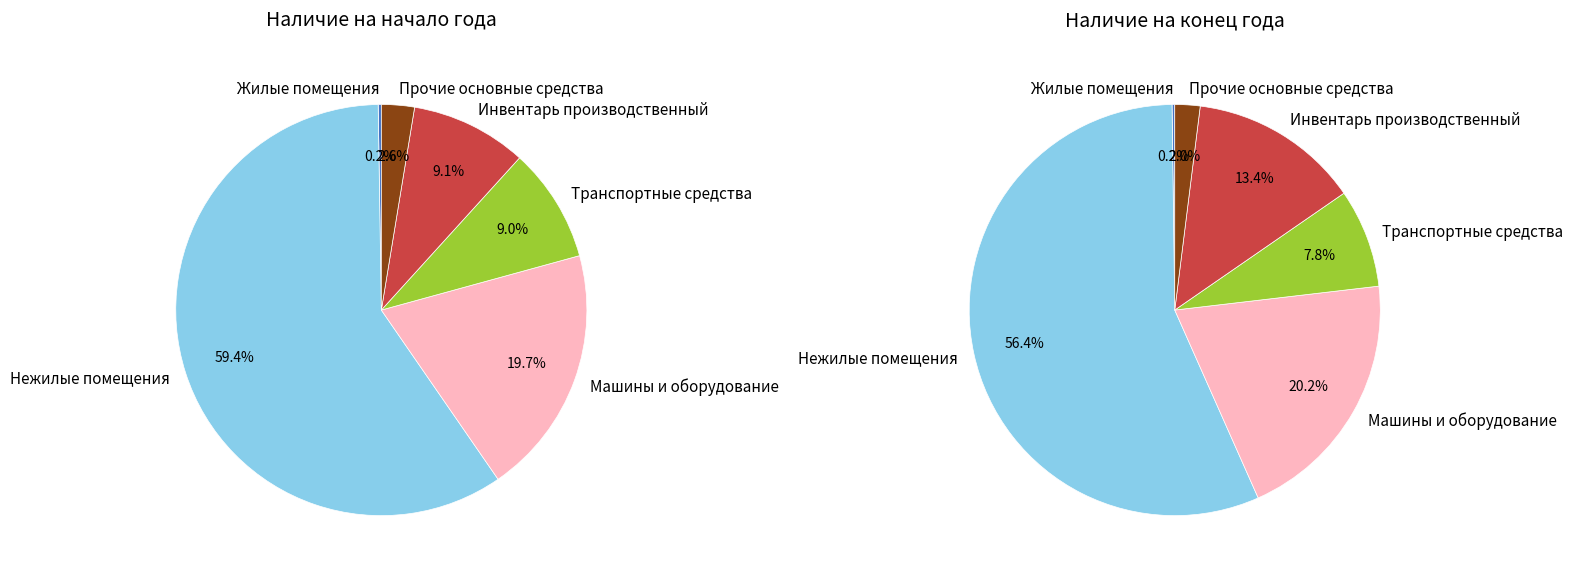

How many segments does this pie chart have?

6